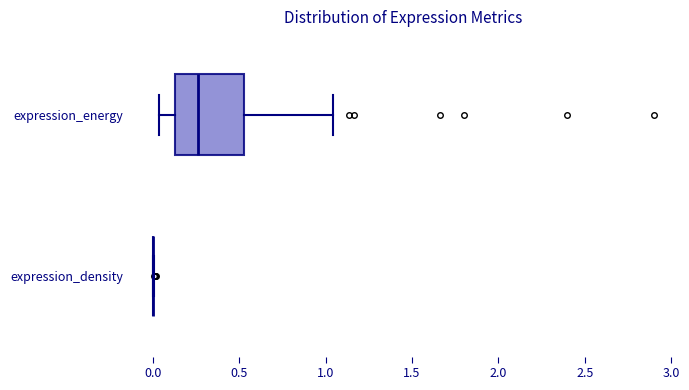

Where does the right whisker of the box for expression_energy end on the x-axis? The values are not printed on the chart, so give them approximately, as read against the axis.

1.05